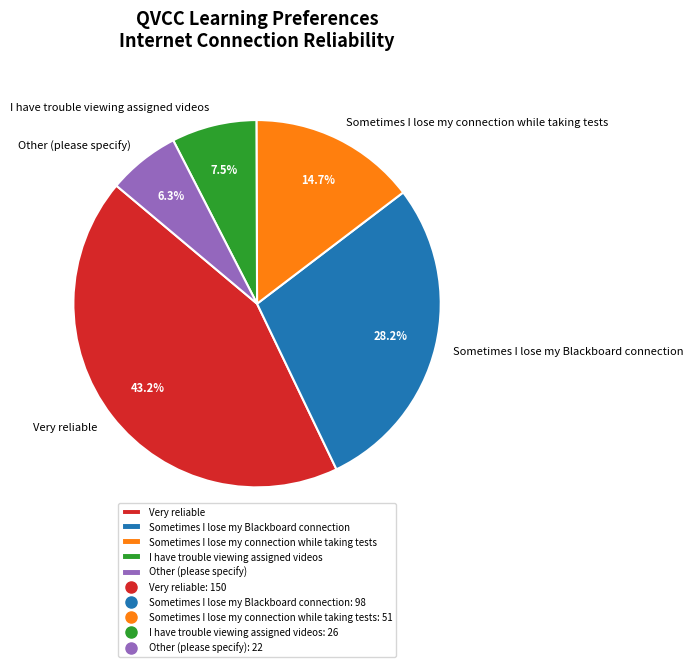

Approximately how many times larger is the value at I have trouble viewing assigned videos compared to Other (please specify)?

1.2